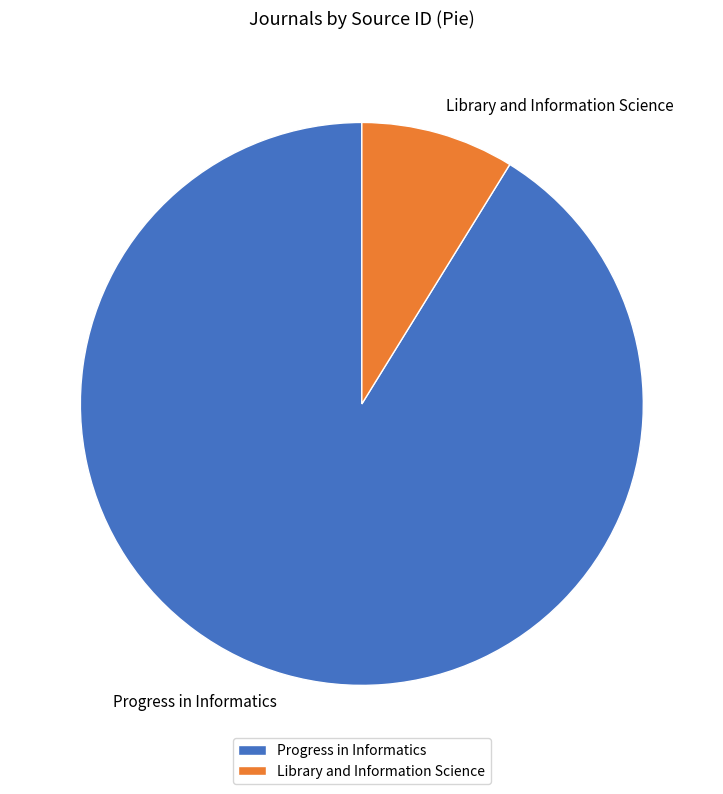

Rank the categories by value from lowest to highest.

Library and Information Science, Progress in Informatics